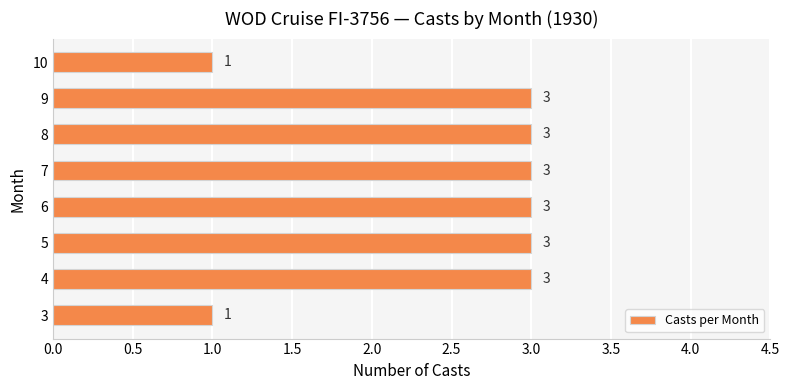

What is the maximum value shown in the chart?

3